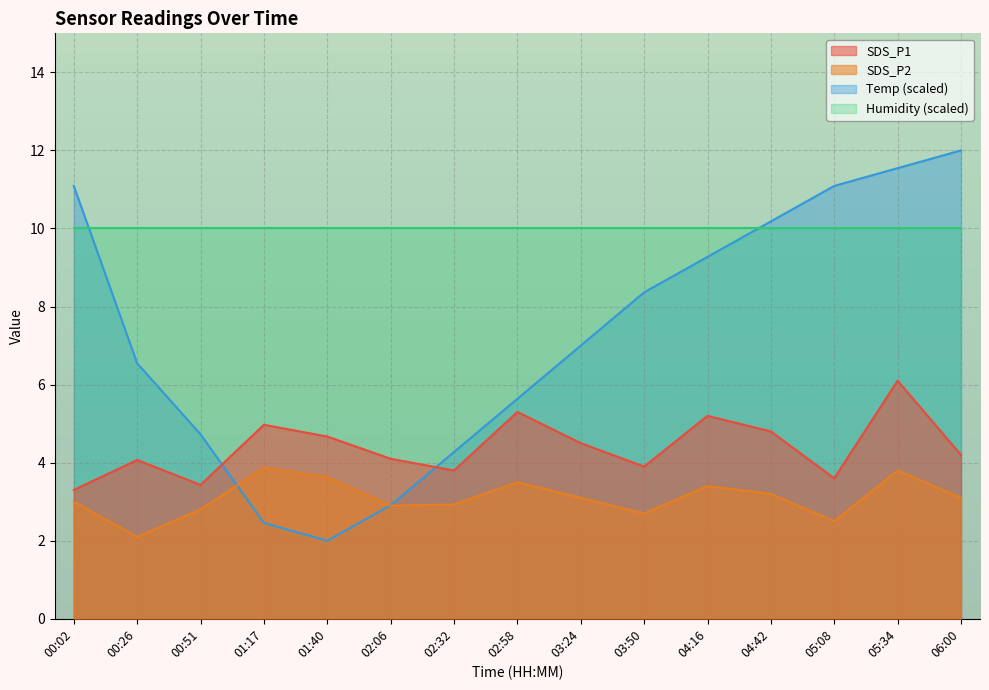

What position from the right is 03:24?

7